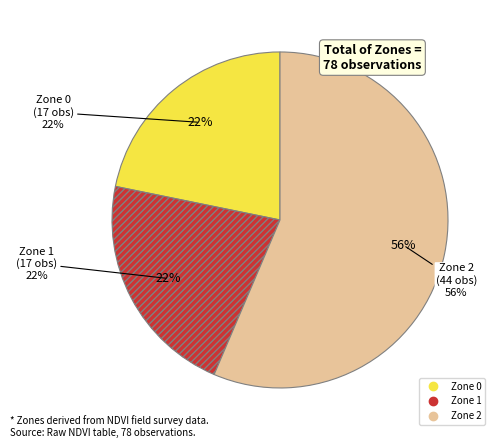

Which category has the biggest portion of the pie?

Zone 2